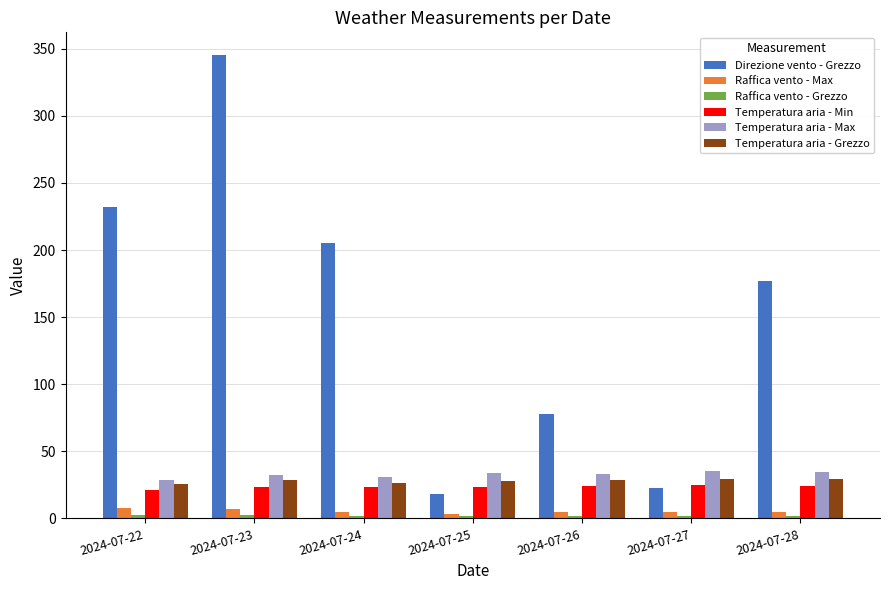

What is the total value across all series at 2024-07-26?

170.6